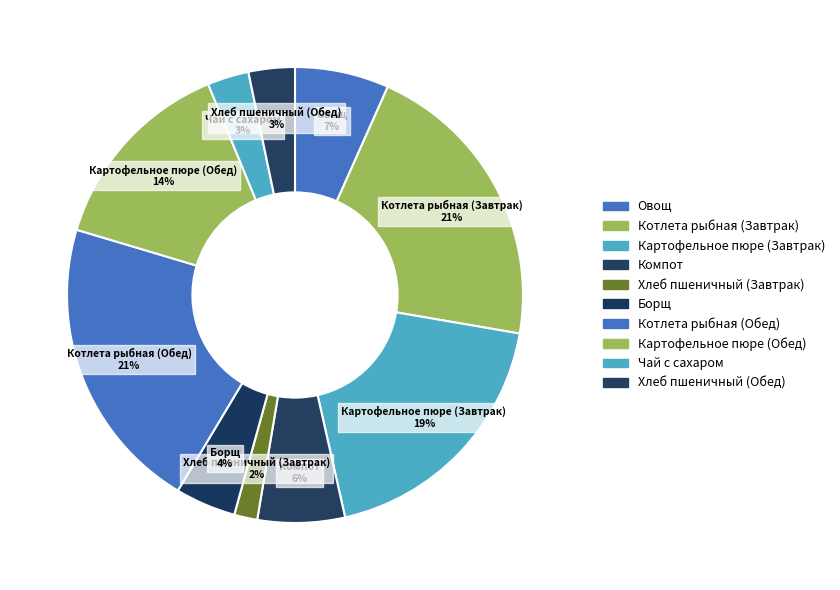

What percentage is the Борщ slice, to the nearest percent?

4%